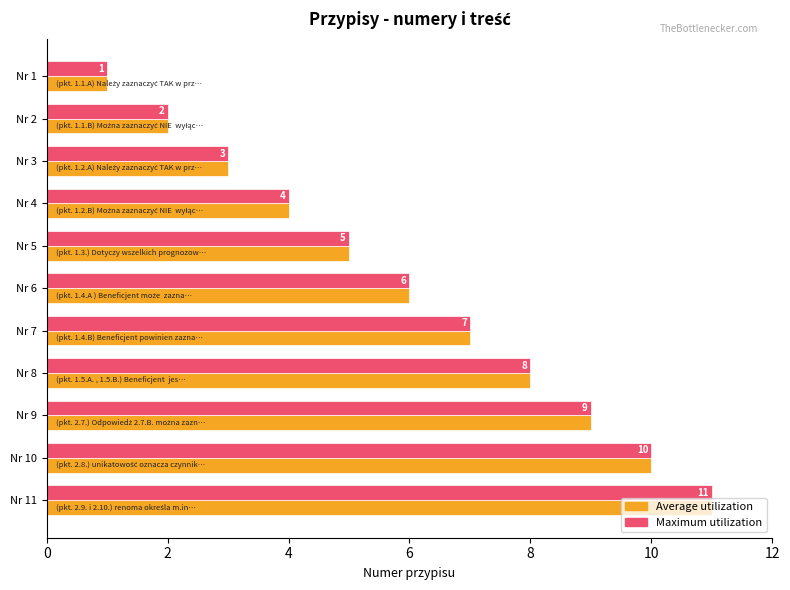

What is the average value of the Average utilization series?

6